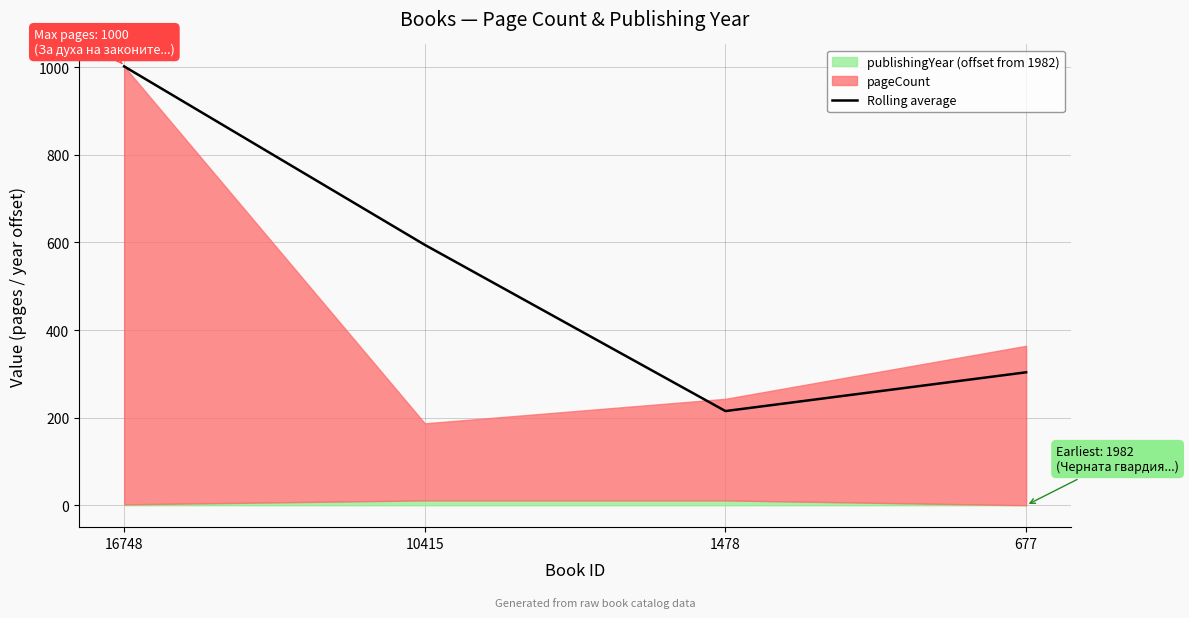

Rank the categories by value from highest to lowest.

16748, 10415, 677, 1478